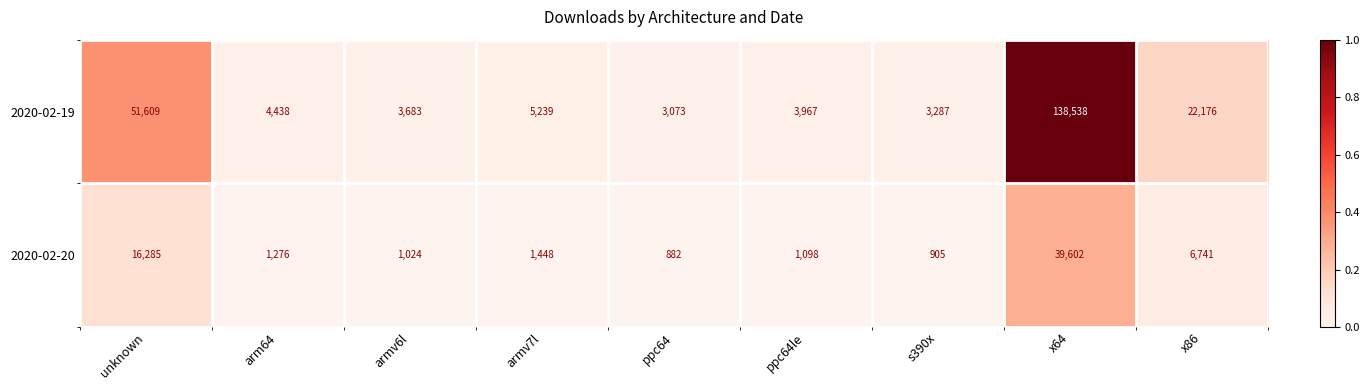

What is the difference between the highest and lowest values at unknown?

35324